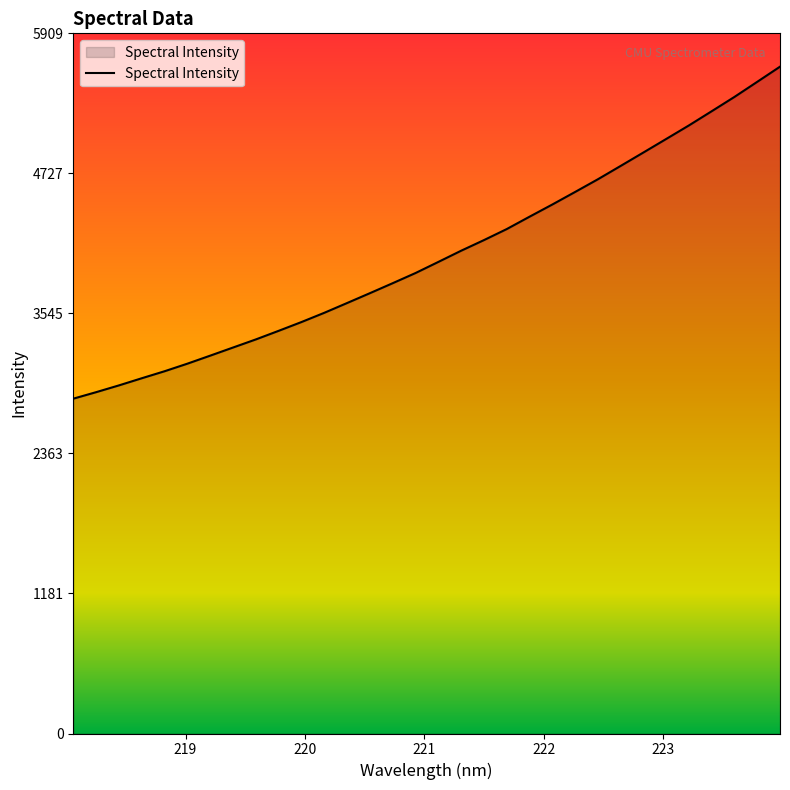

What is the greatest value displayed?

5628.3